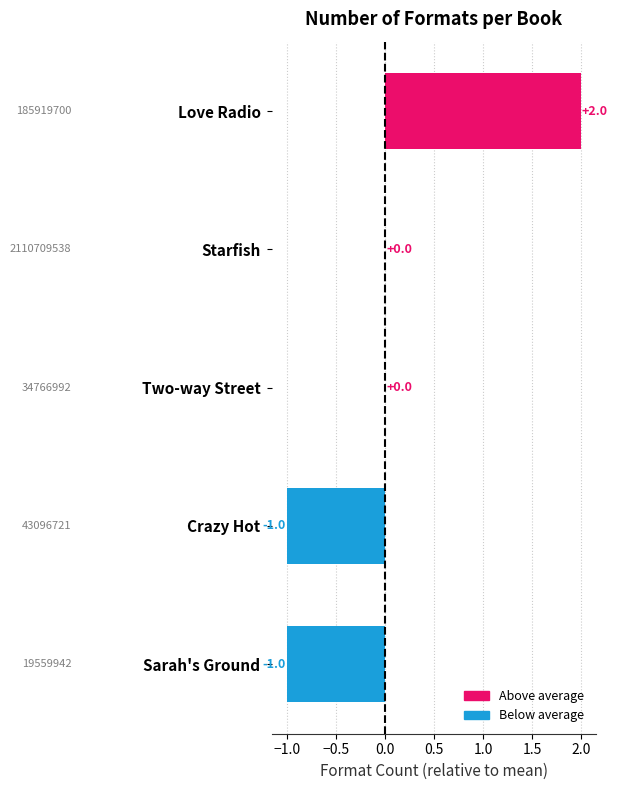

Which category has the highest value across all series?

Love Radio